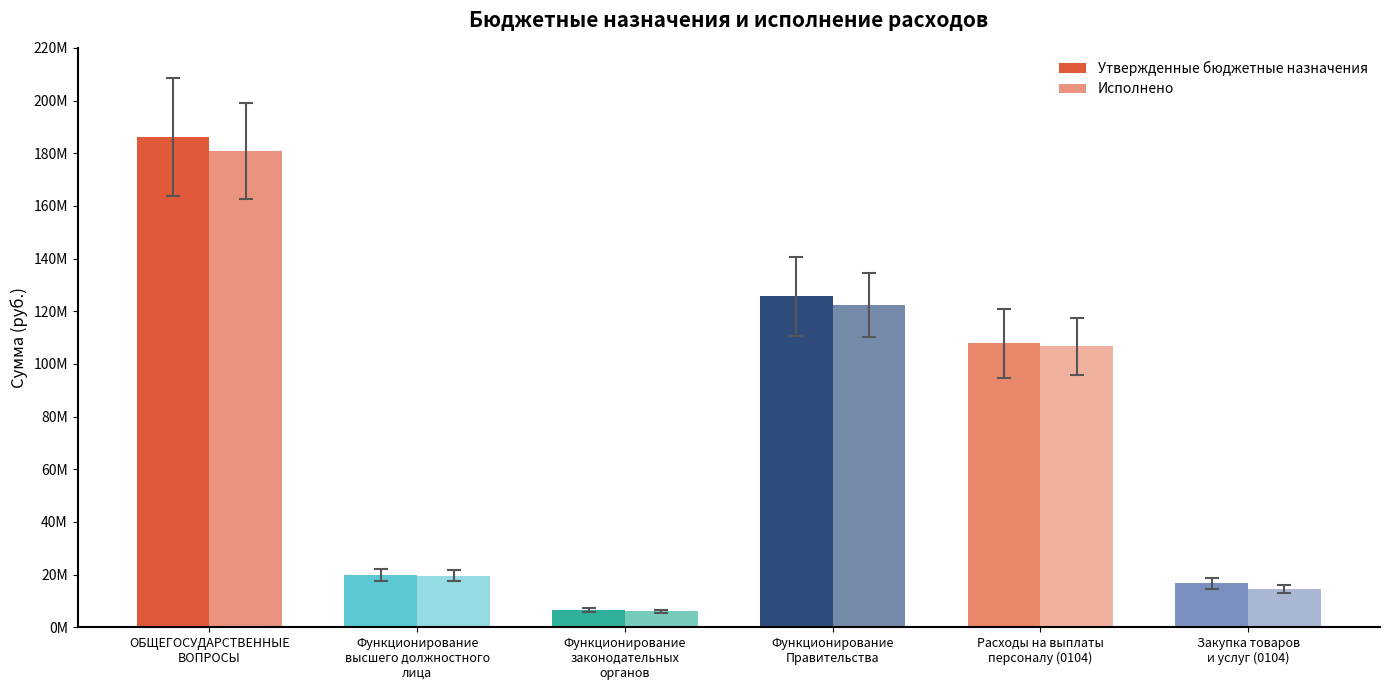

The value of Исполнено at Закупка товаров
и услуг (0104) is 14666861.1. True or false?

True